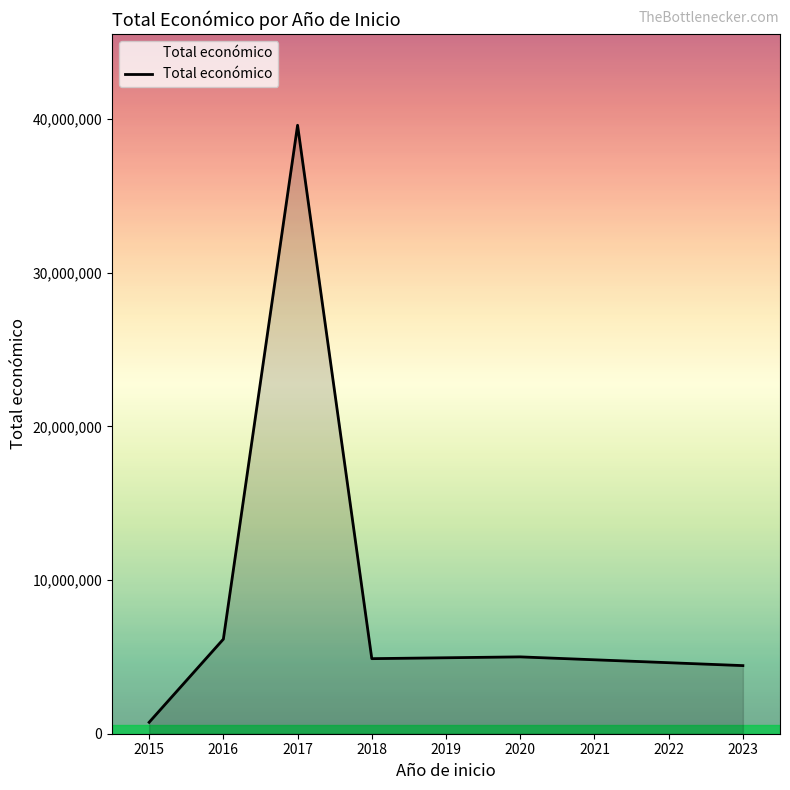

What is the maximum value shown in the chart?

39590516